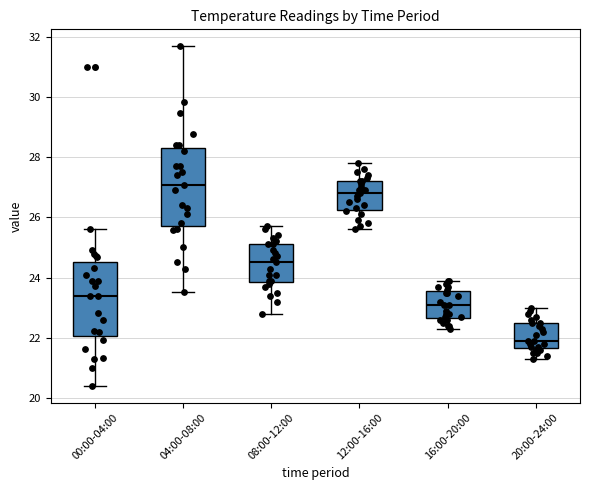

Reading left to right, read every box against the y-axis: the position of its median line, the range the box covers, and the ends of its whiskers. The values are not printed on the chart, so give them approximately, as read against the axis.

00:00-04:00: median 23.4, box 22.0 to 24.6, whiskers 20.4 to 25.6
04:00-08:00: median 27.0, box 25.8 to 28.4, whiskers 23.6 to 31.8
08:00-12:00: median 24.6, box 23.8 to 25.2, whiskers 22.8 to 25.8
12:00-16:00: median 26.8, box 26.2 to 27.2, whiskers 25.6 to 27.8
16:00-20:00: median 23.2, box 22.6 to 23.6, whiskers 22.4 to 24.0
20:00-24:00: median 22.0, box 21.6 to 22.6, whiskers 21.4 to 23.0